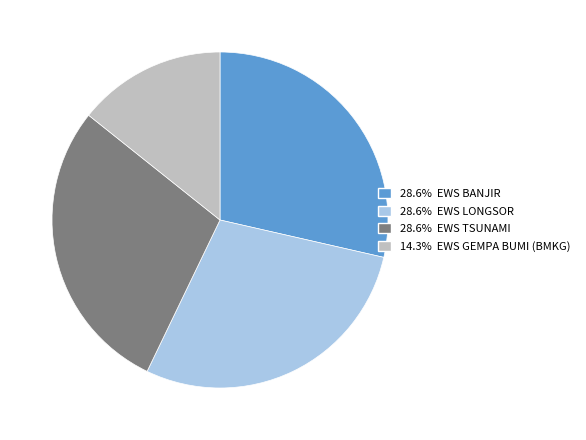

Does any single category account for the majority?

No